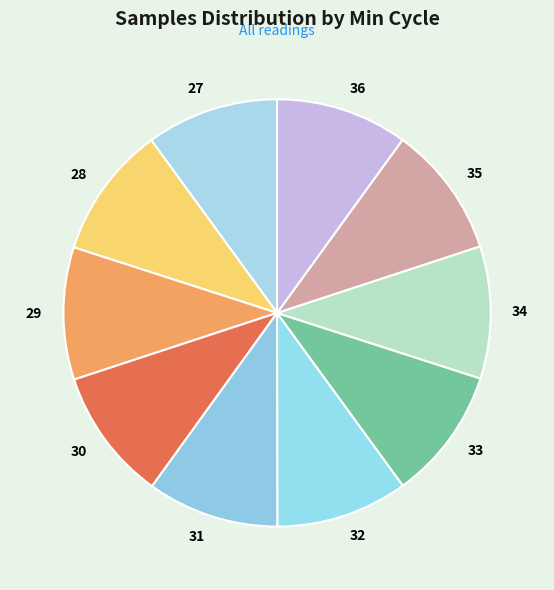

Does 32 represent more than half of the total?

No